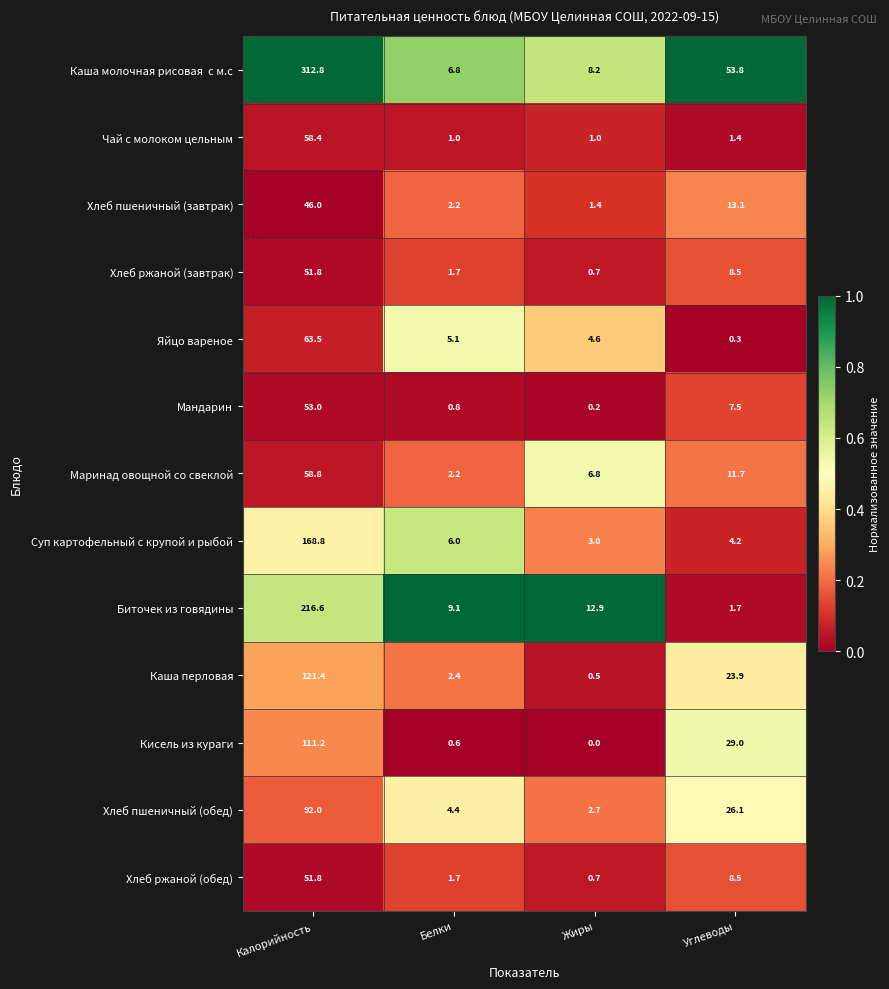

The Хлеб ржаной (обед) series shows 1.7 at Белки. True or false?

True